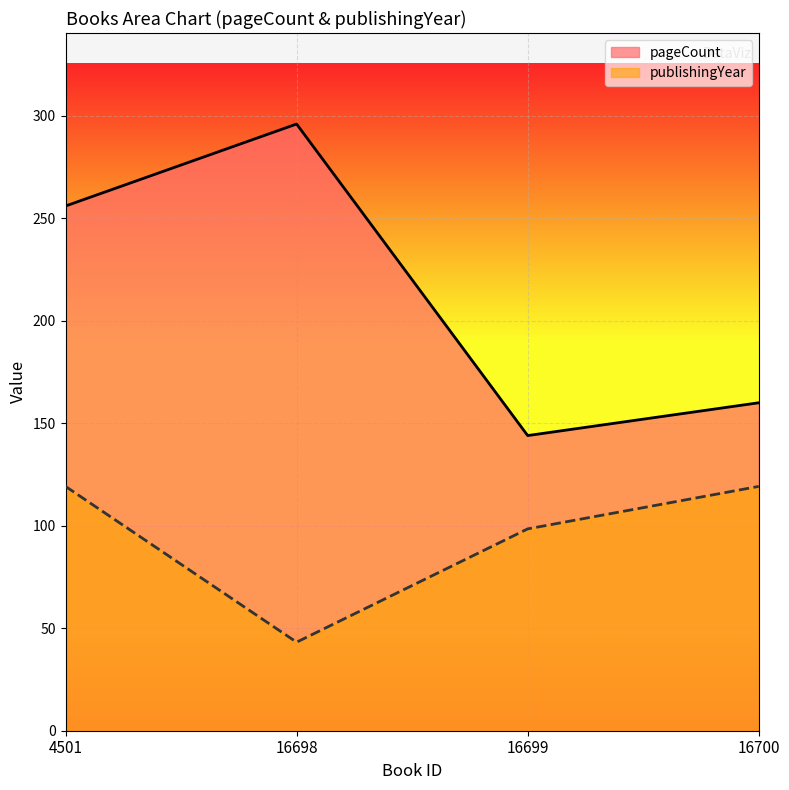

Is it true that pageCount equals 85.6 at 16698?

False